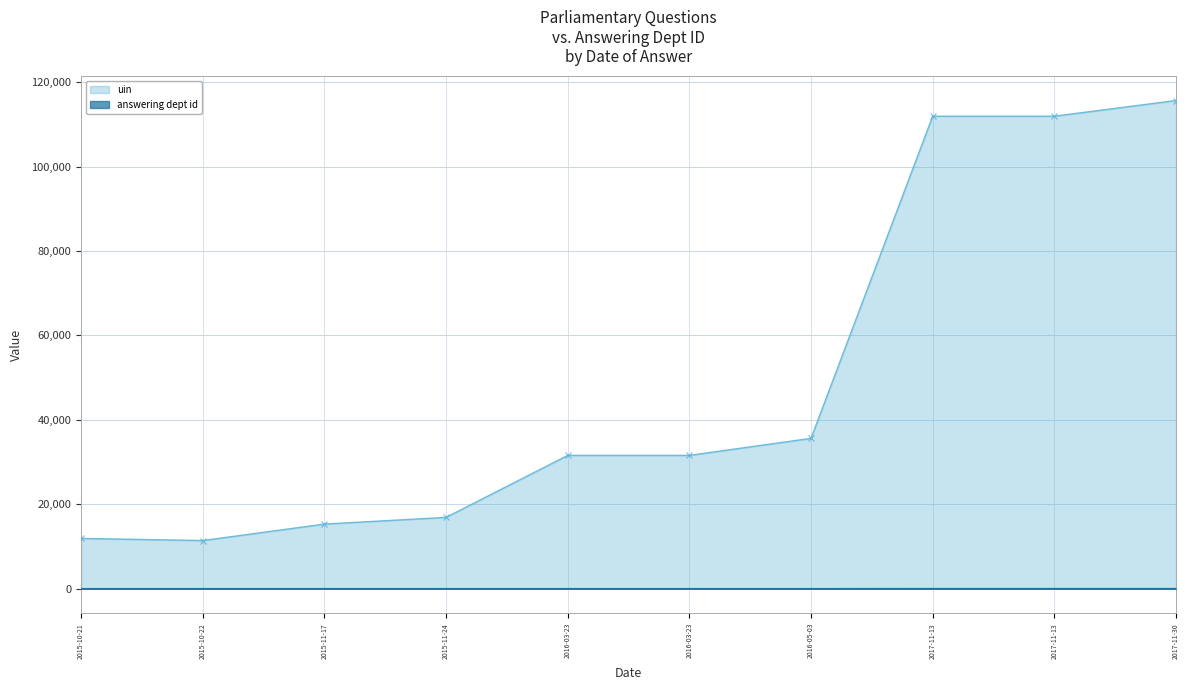

Reading left to right, extract all data points from this chart.

uin: 11928	11424	15325	16913	31593	31595	35629	111923	111924	115641
answering dept id: 1	1	1	1	1	1	1	21	21	21